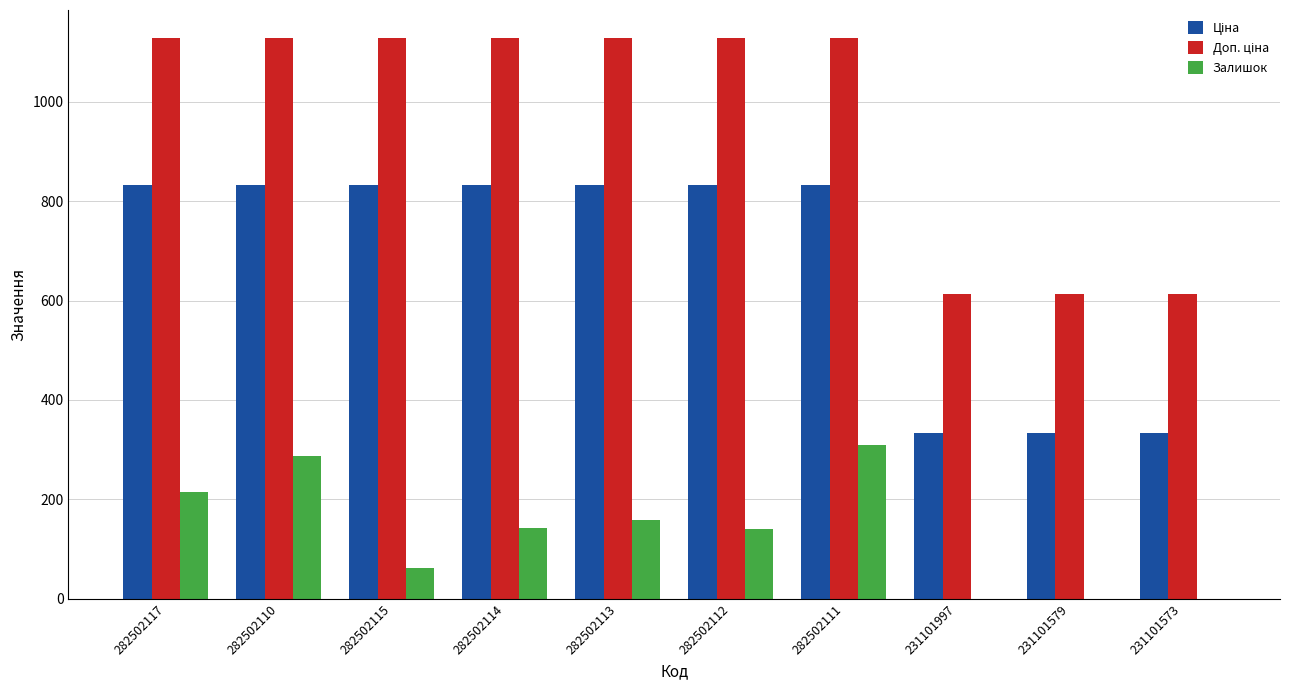

What is the maximum value for Залишок?

310.0